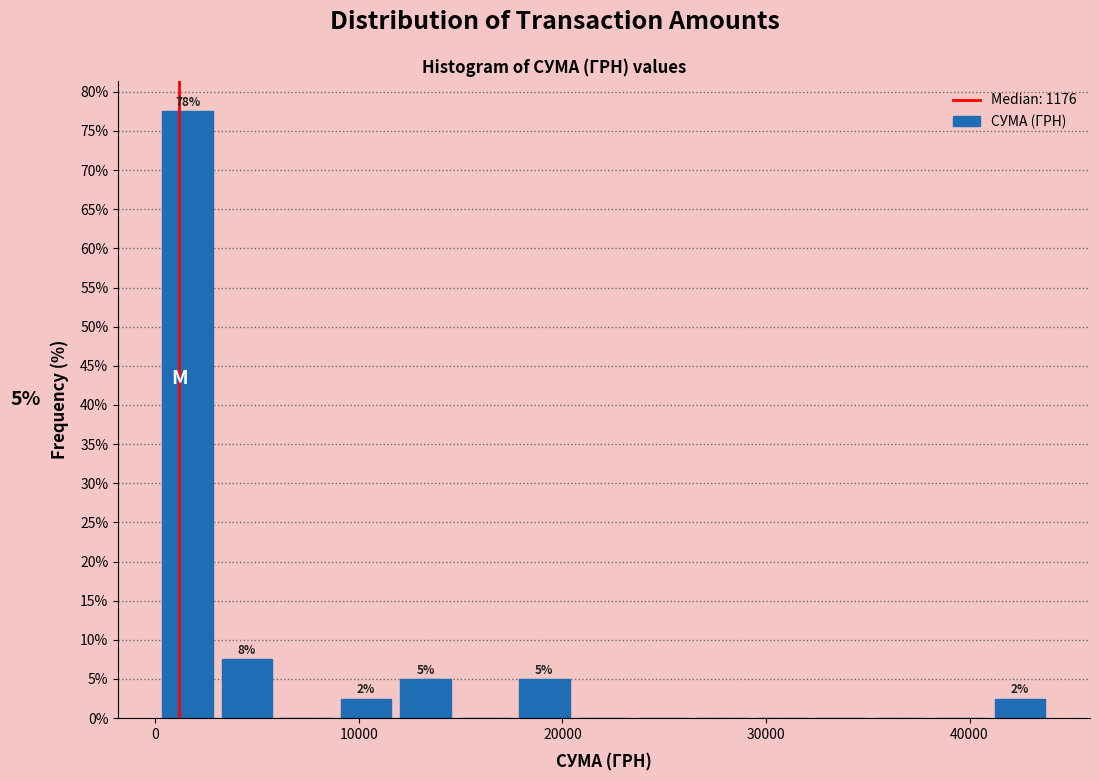

Around what value on the x-axis is the tallest bar? Give the approximate position of its centre, as read against the axis.

2000